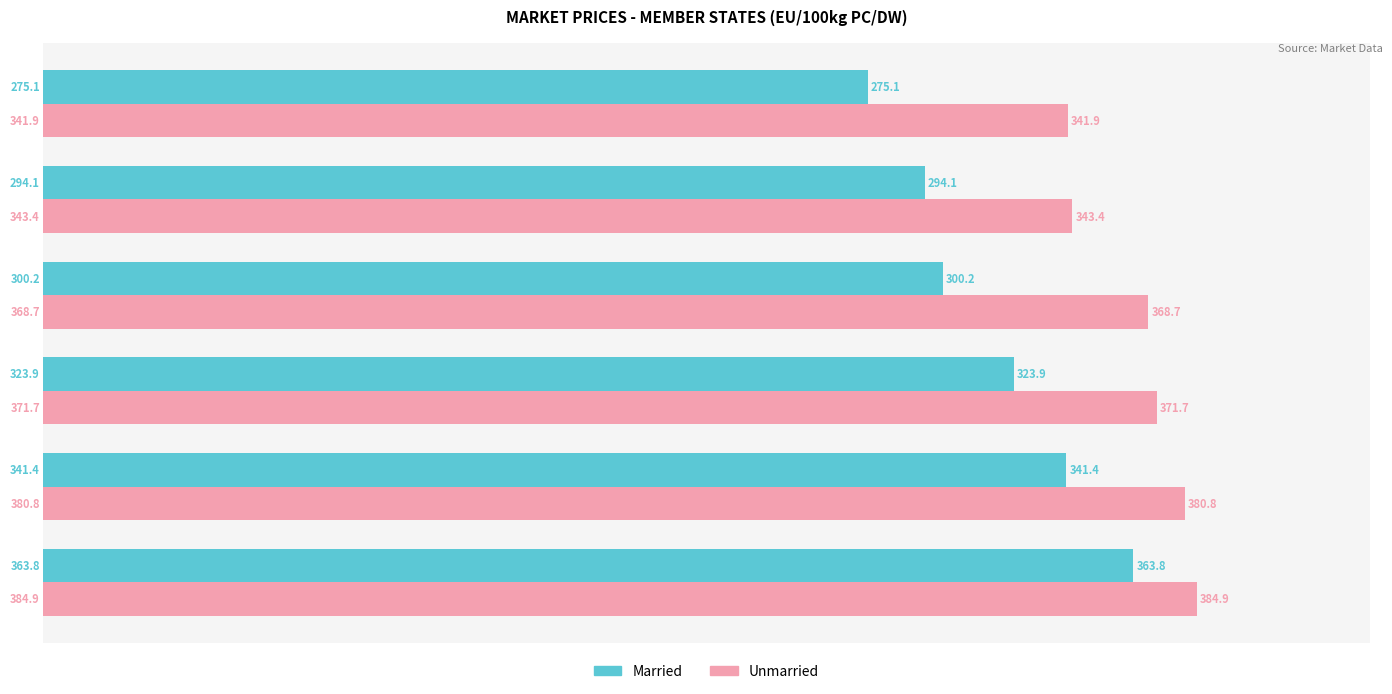

Which series has the widest spread of values?

Married